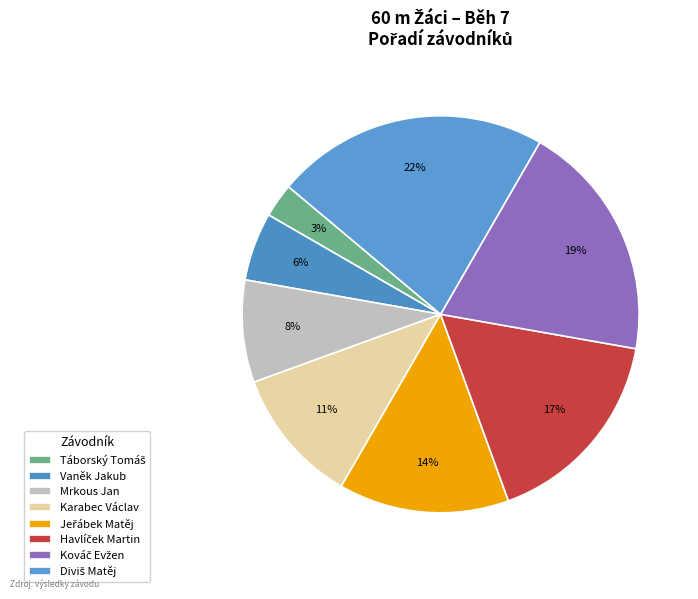

Does any single category account for the majority?

No